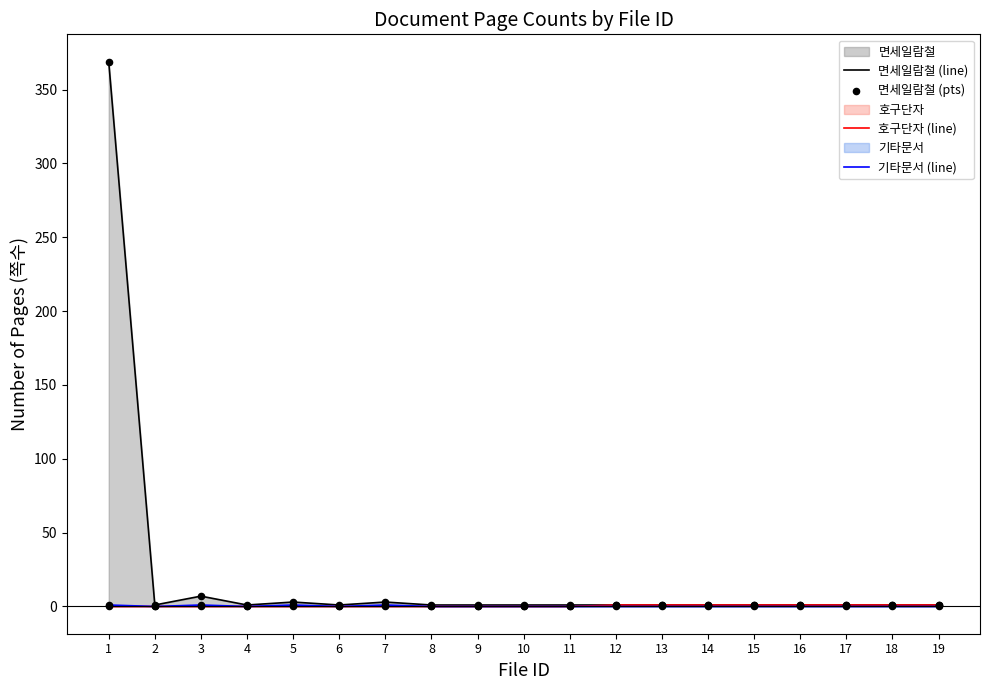

The 기타문서 (line) series shows 0 at 18. True or false?

True